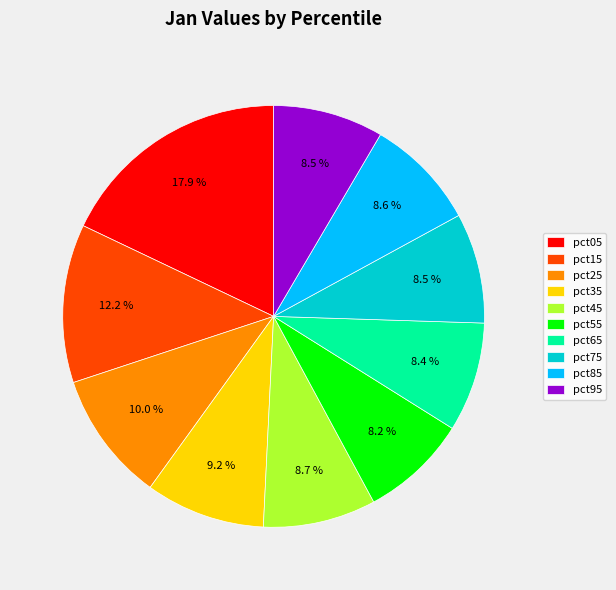

What is the ratio of the value at pct75 to the value at pct05?

0.5